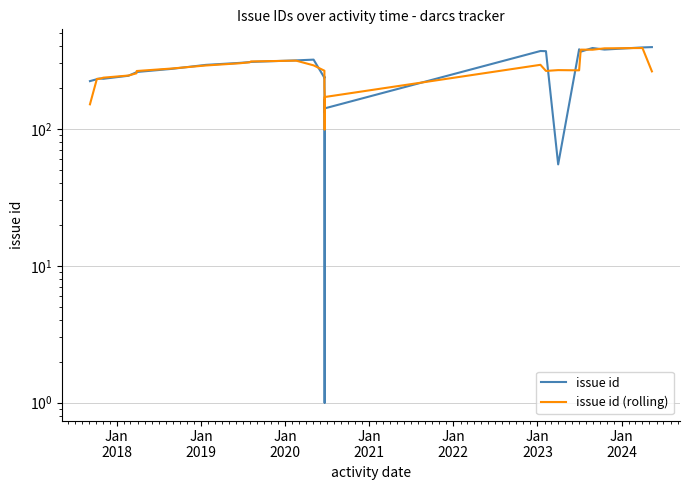

What is the smallest value displayed?

1.0